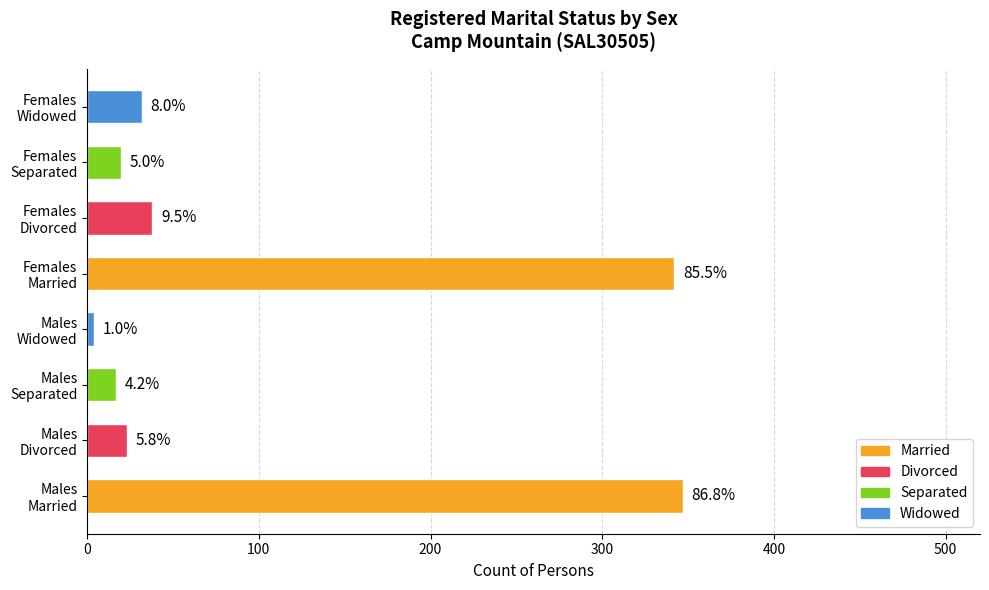

Are the bars horizontal?

Yes